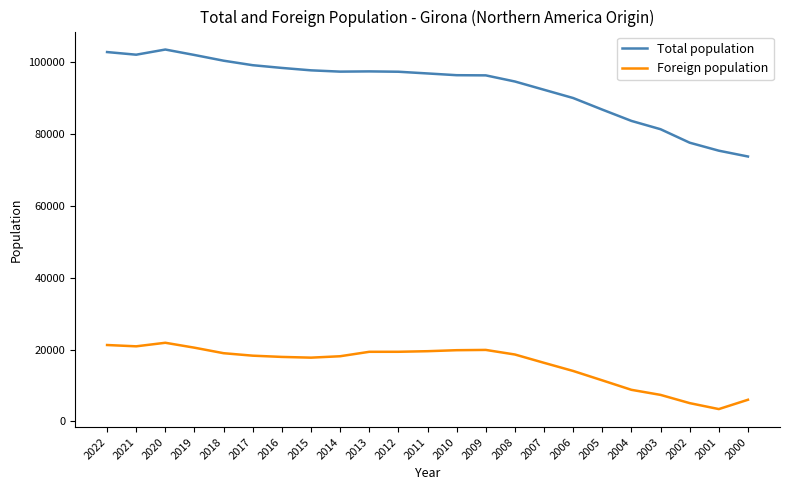

What is the total value across all series at 2010?

116043